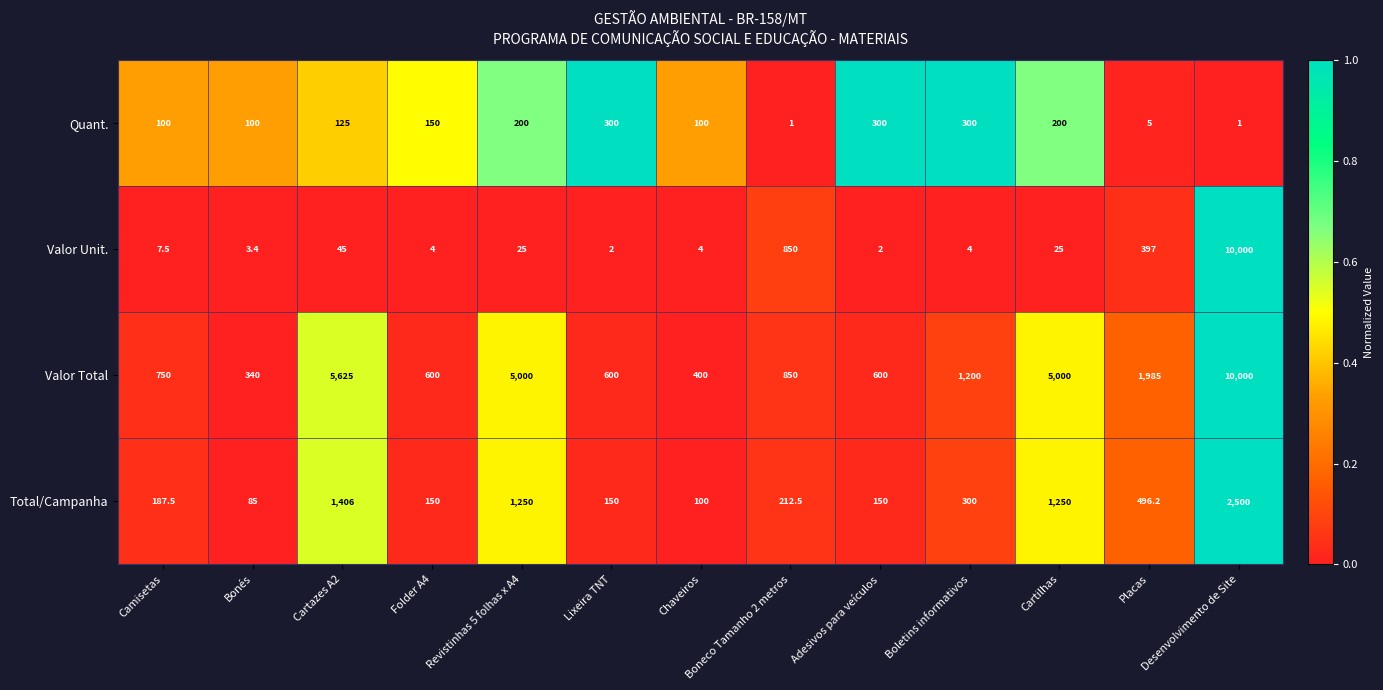

What is the spread (max minus min) of values at Cartilhas?

4975.0